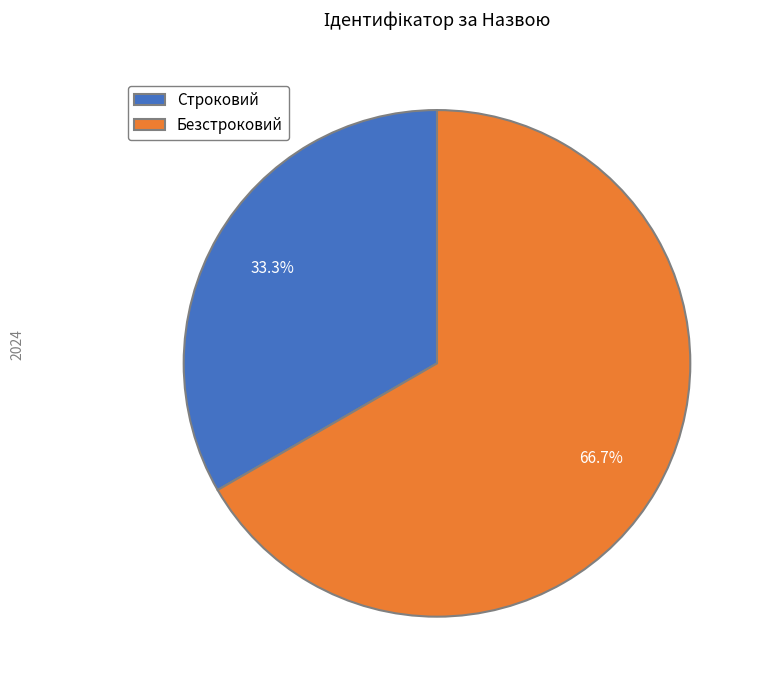

What portion of the pie excludes Безстроковий?

33.3%